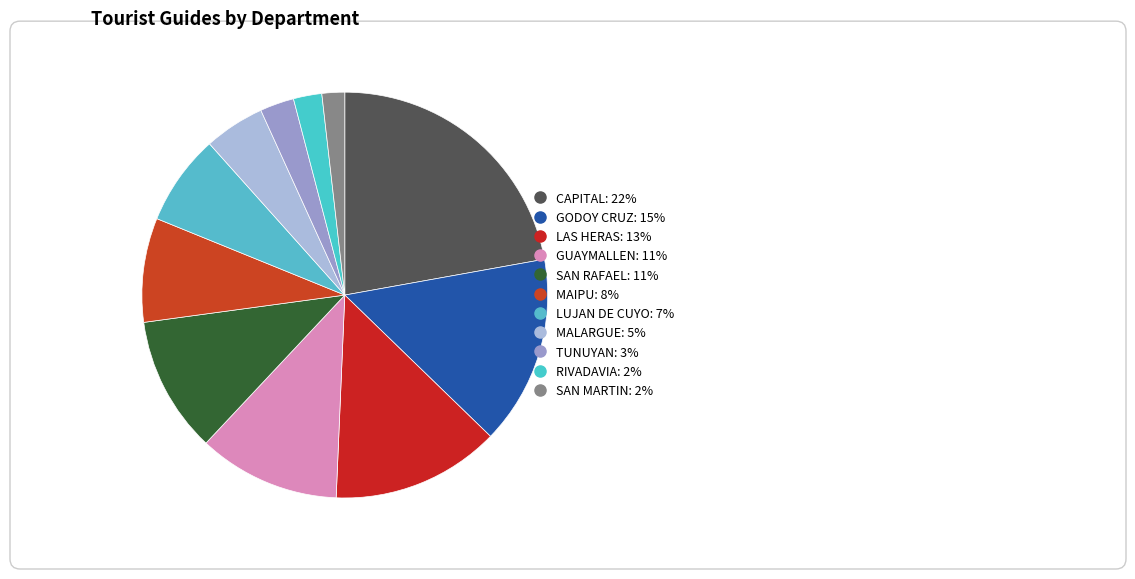

How many segments does this pie chart have?

11